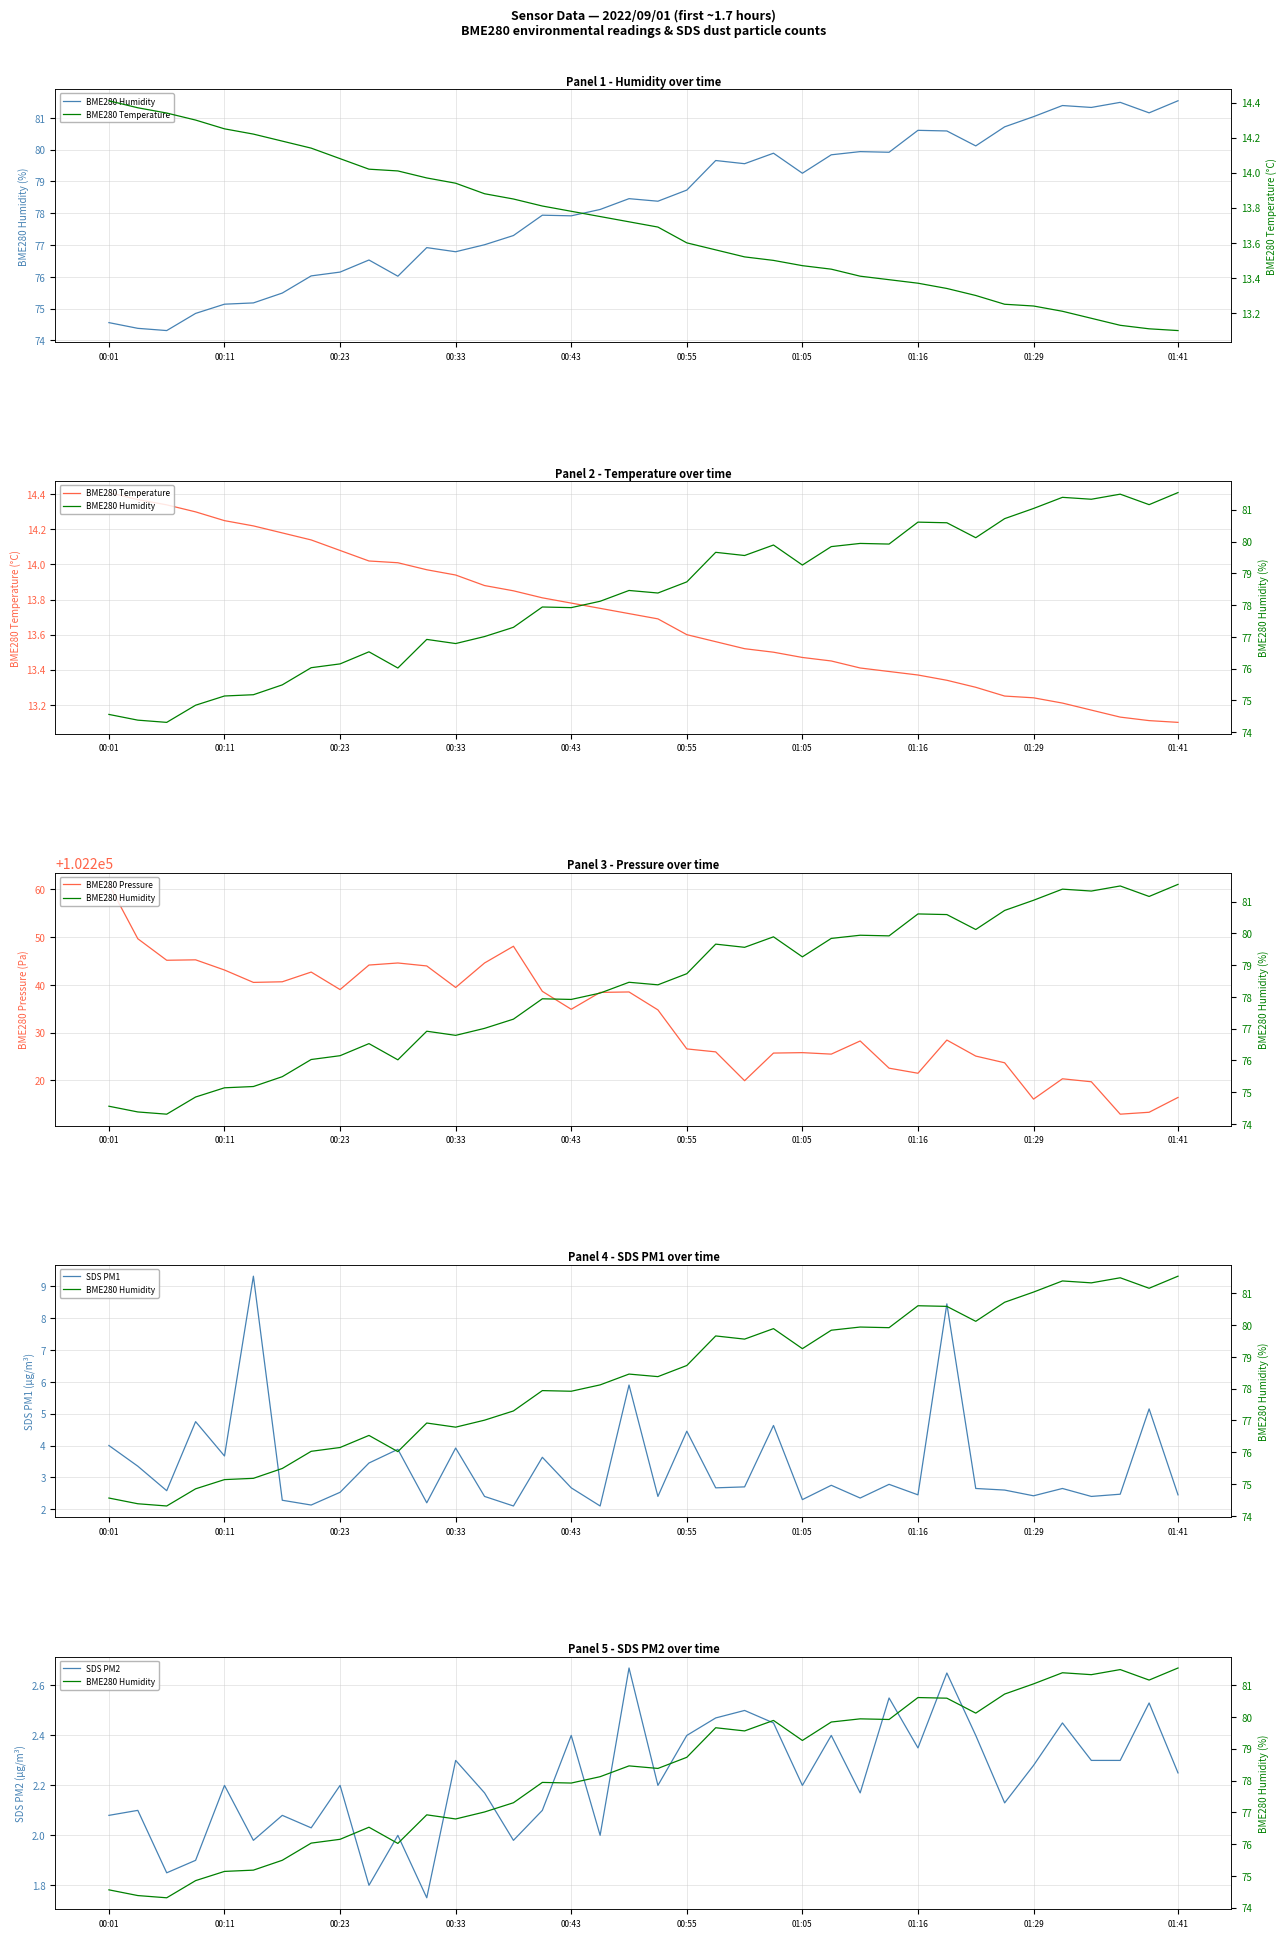

True or false: BME280 Humidity and BME280 Temperature cross at least once.

False